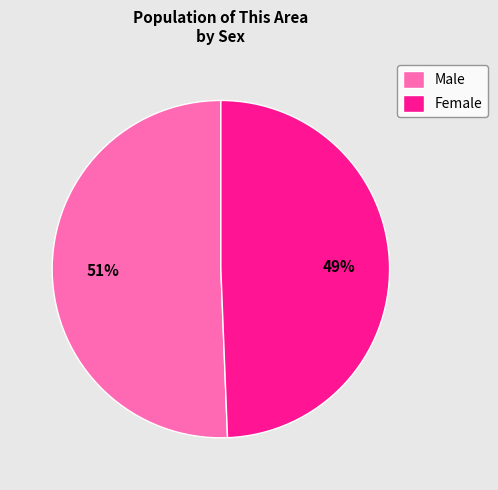

Do Female and Male together represent more than half of the pie?

Yes